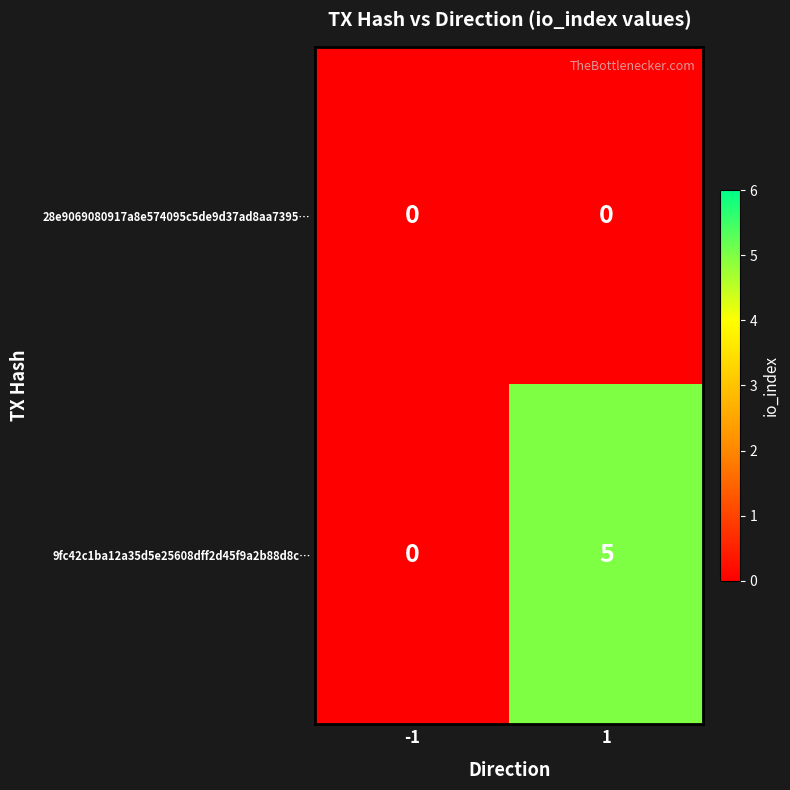

At which category is the sum across all series the highest?

1